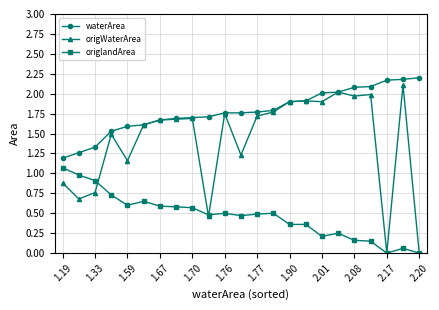

Which series has the largest total across all categories?

waterArea